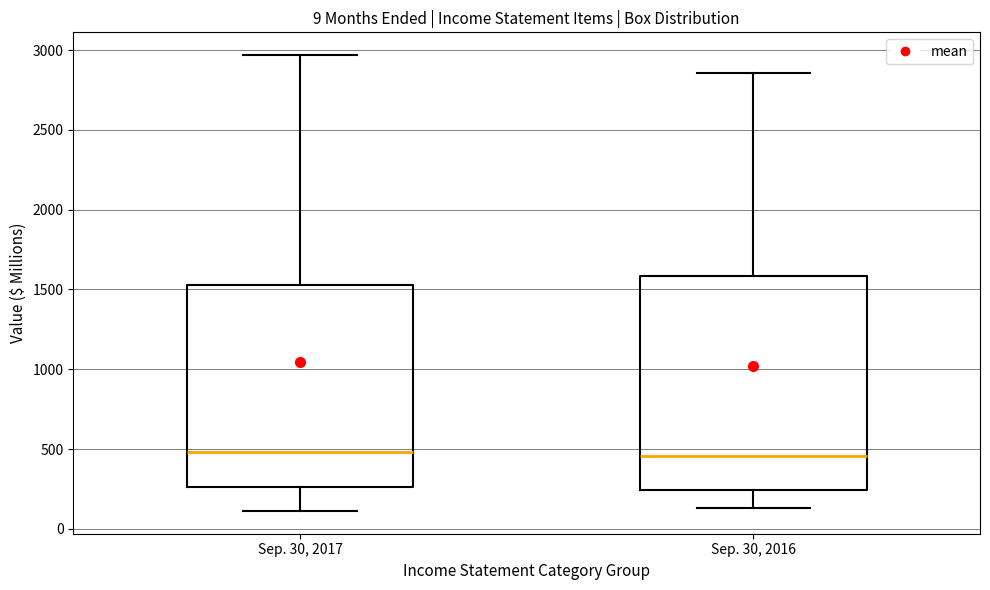

Which box is the tallest, from its lower edge to its upper edge?

Sep. 30, 2016